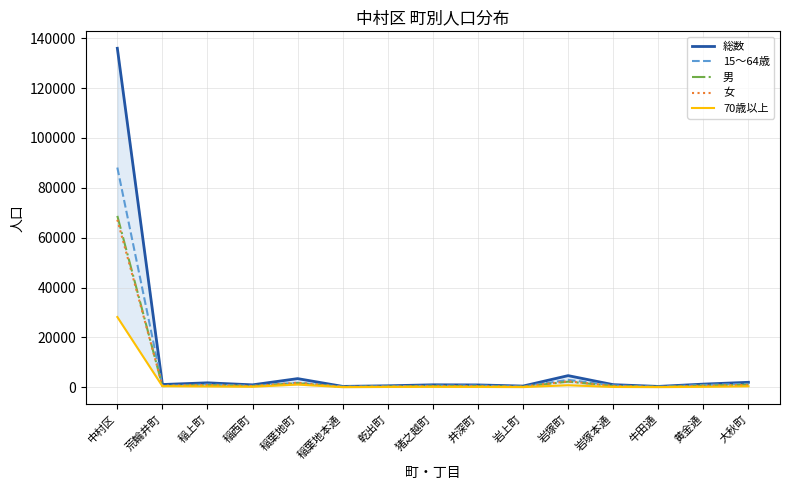

True or false: 総数 has more than 1 interior local peaks.

True